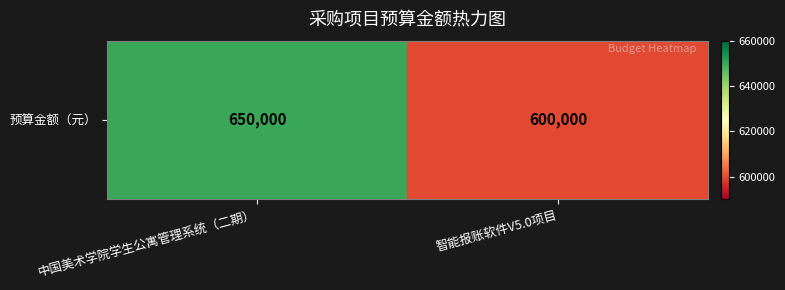

True or false: the data shows 650000 at 中国美术学院学生公寓管理系统（二期）.

True